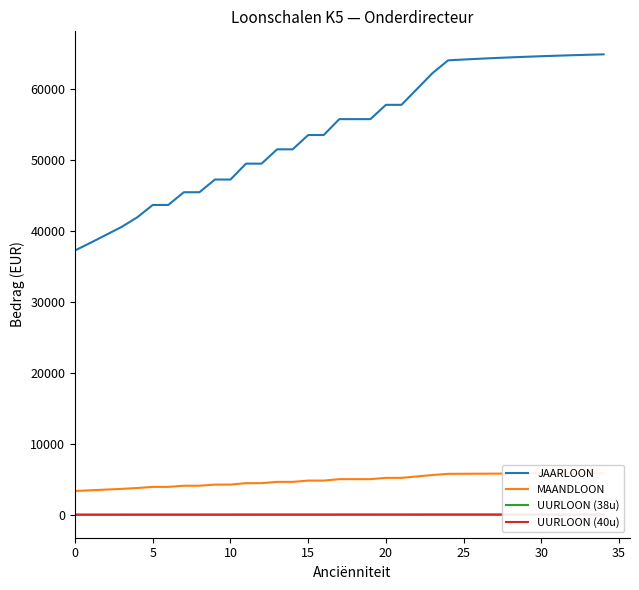

What is the maximum value for JAARLOON?

64868.7